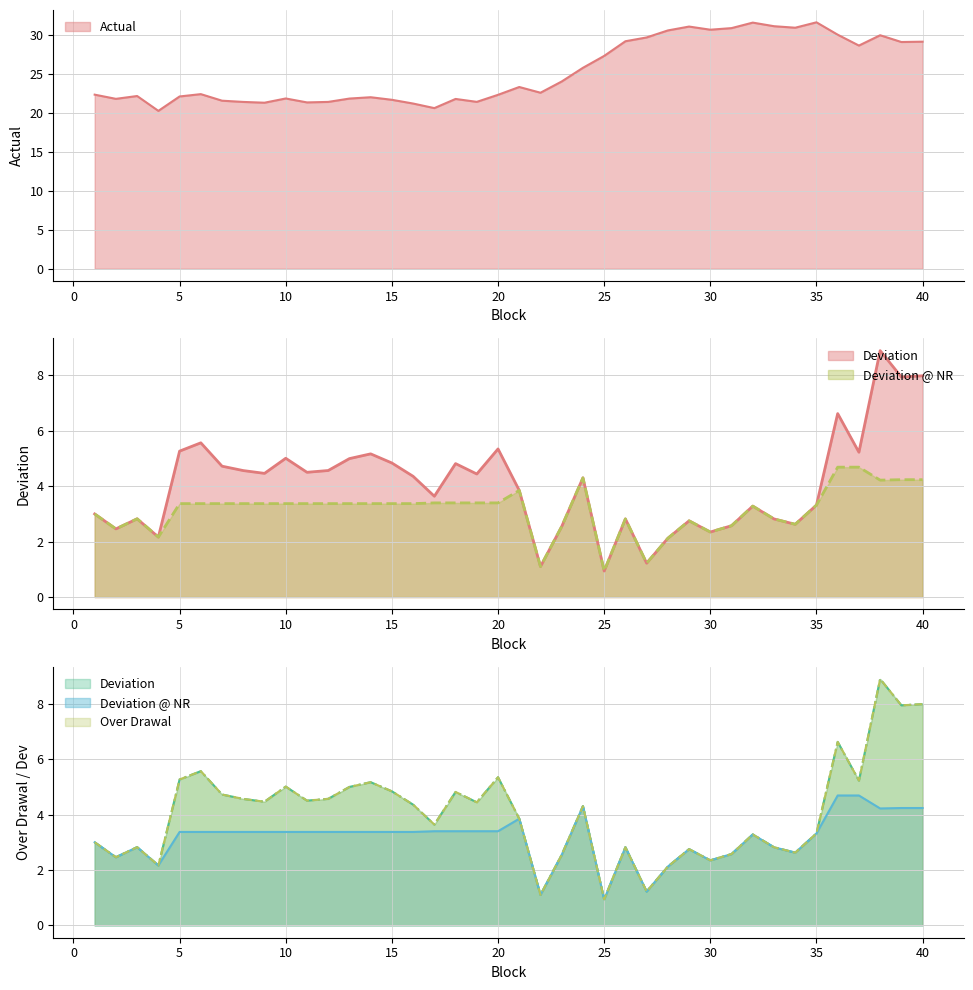

How many data points in Deviation are above 4?

21